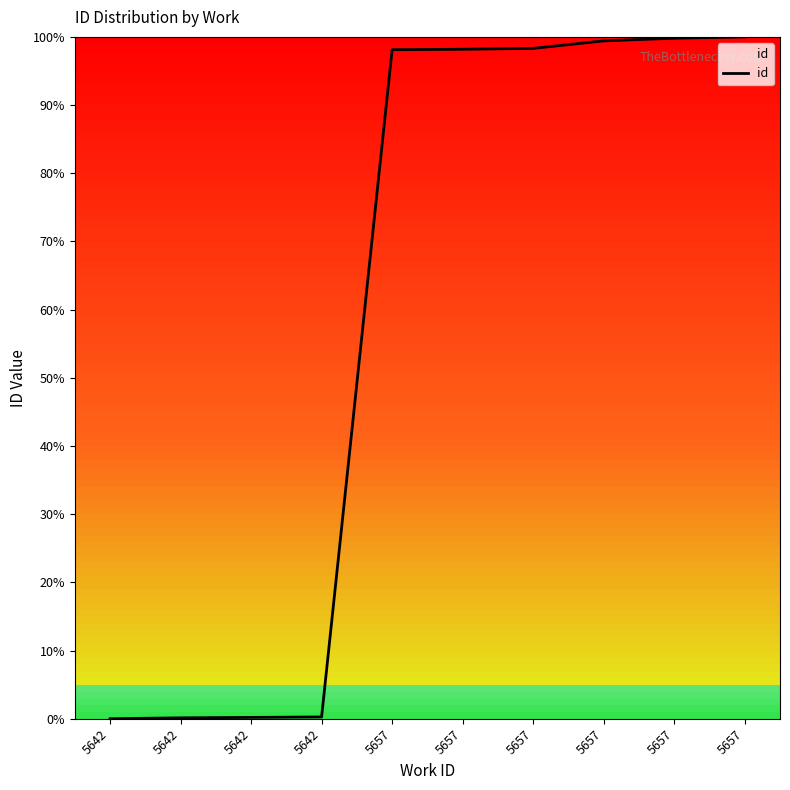

Rank the categories by value from lowest to highest.

5642, 5642, 5642, 5642, 5657, 5657, 5657, 5657, 5657, 5657